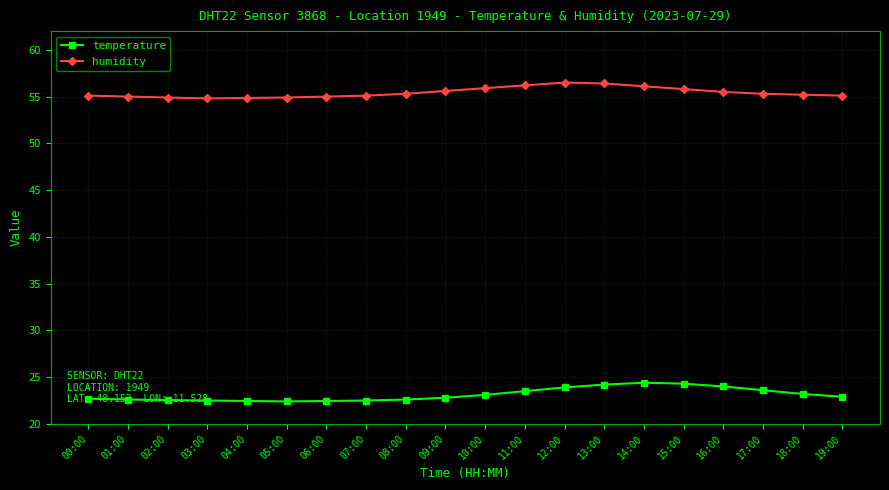

List the series in order of their overall mean, highest first.

humidity, temperature